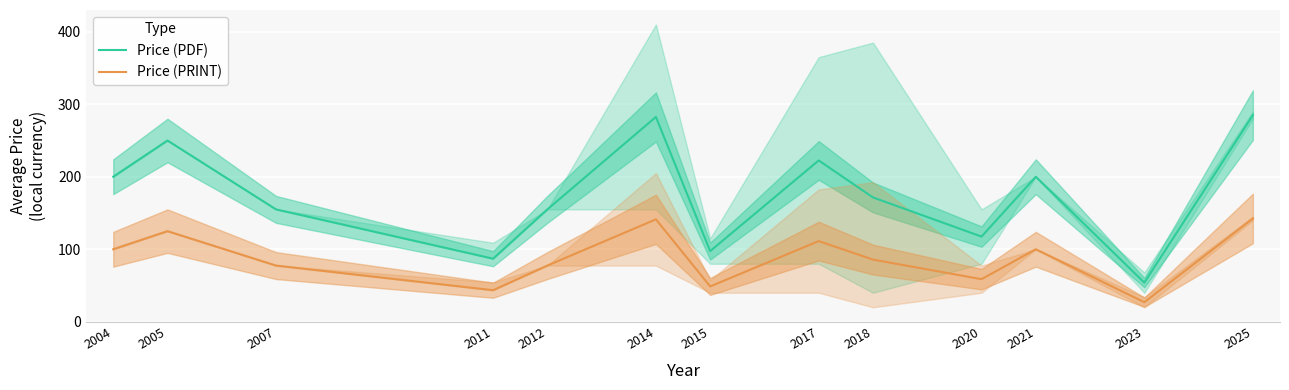

How many lines are shown in the chart?

2